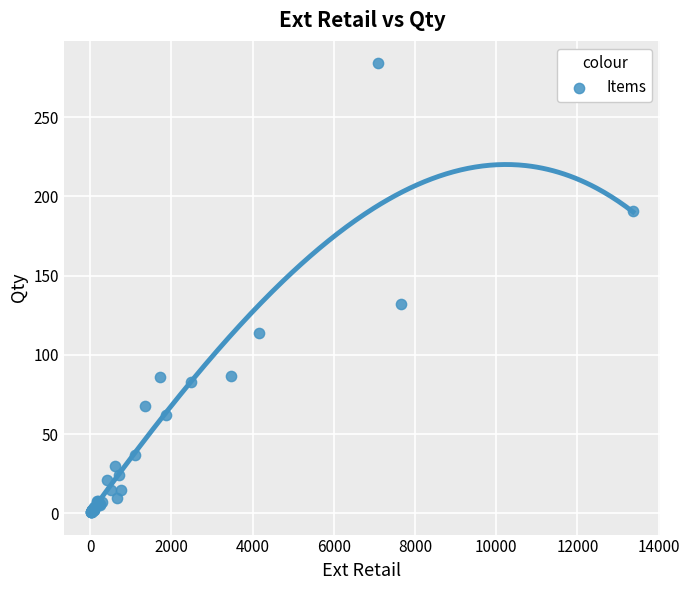

What Y value in the scatter plot is closest to 142?

132